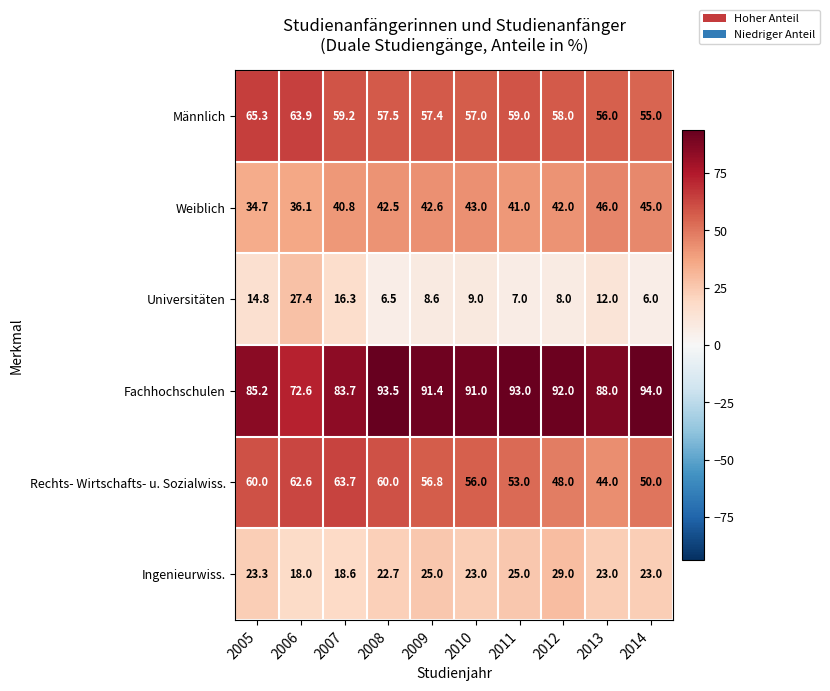

The Rechts- Wirtschafts- u. Sozialwiss. series shows 44.0 at 2013. True or false?

True